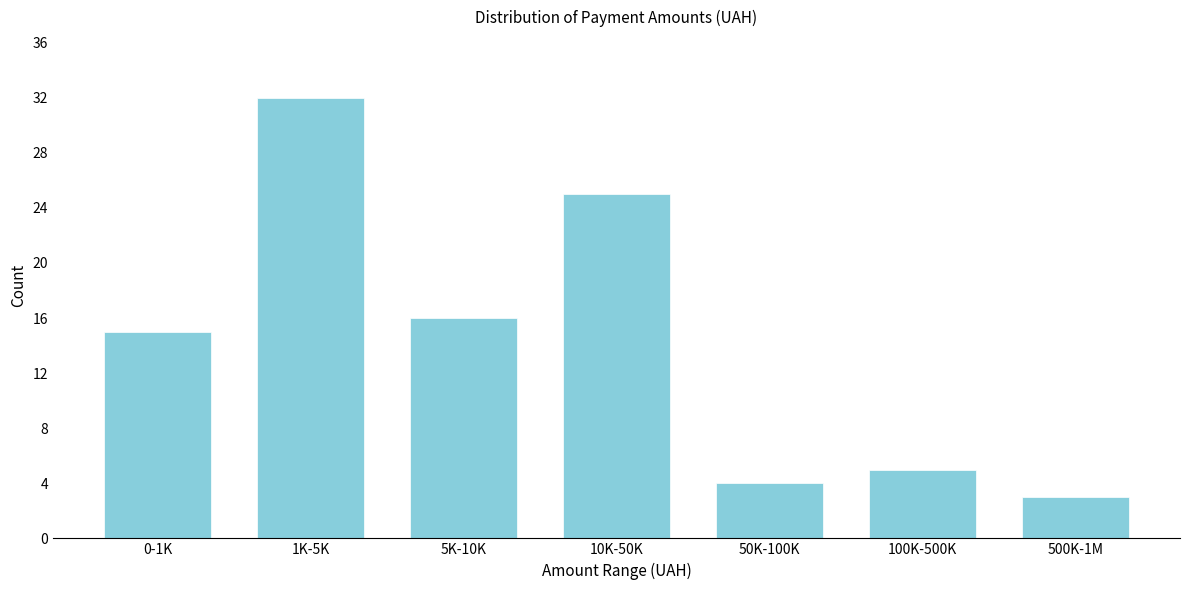

Reading right to left, list all the values displayed in this chart.

3	5	4	25	16	32	15